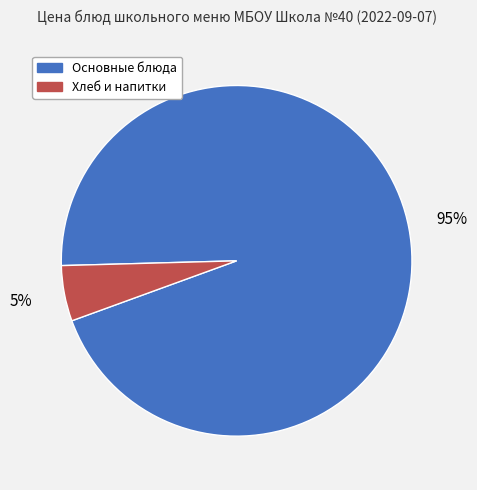

Which category has the smallest portion of the pie?

Хлеб и напитки